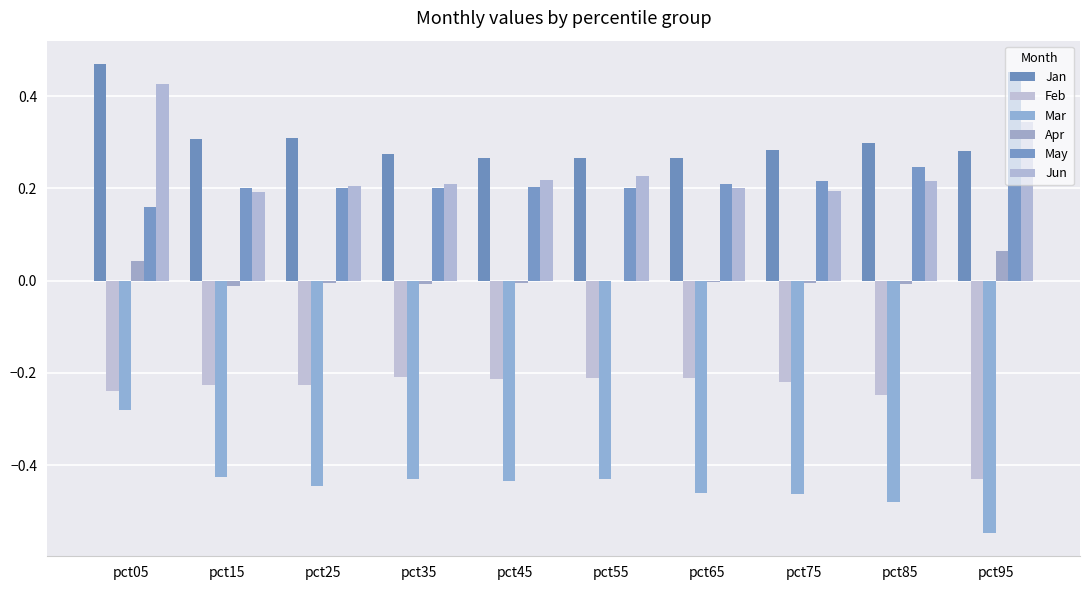

List the labels in order of Jan value, largest first.

pct05, pct25, pct15, pct85, pct75, pct95, pct35, pct55, pct45, pct65